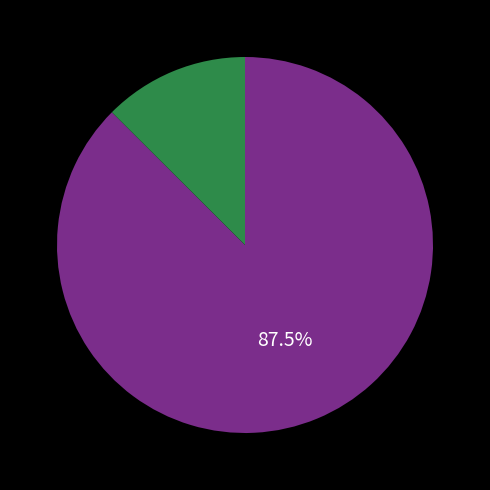

Is there a majority slice in this chart?

Yes